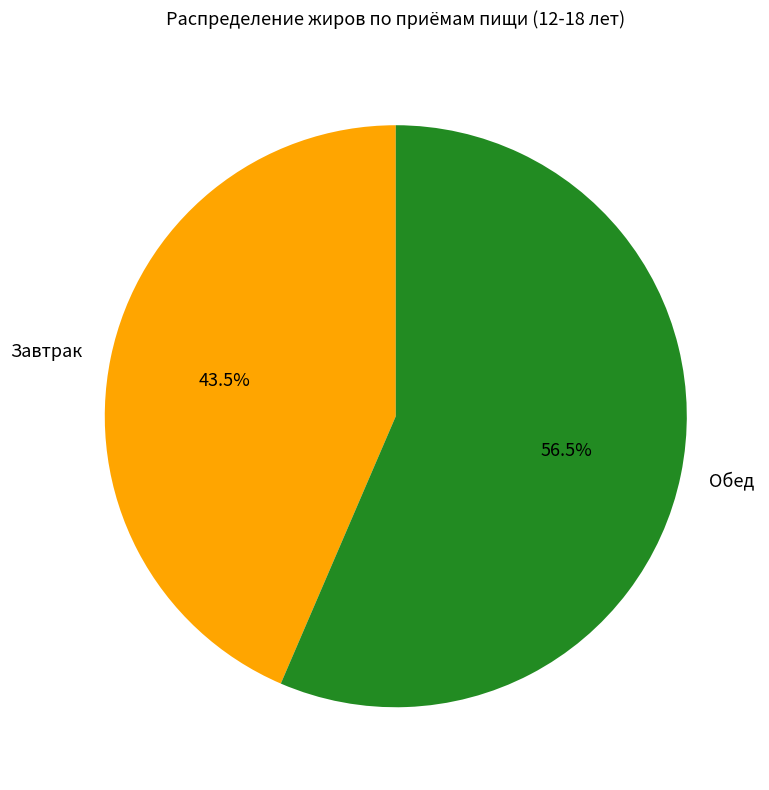

Rank the categories by value from lowest to highest.

Завтрак, Обед